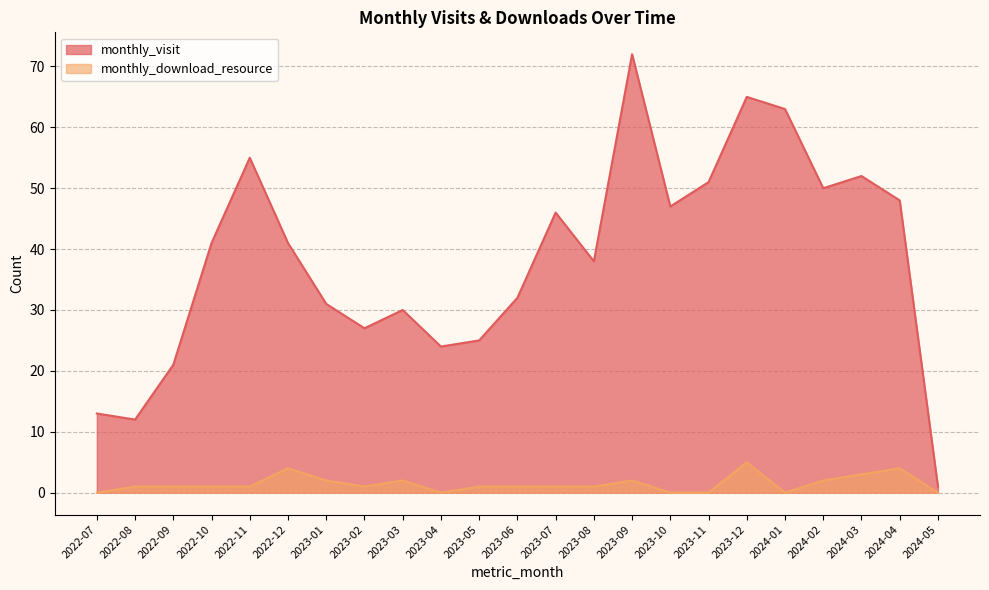

At which label is monthly_visit closest to 36?

2023-08